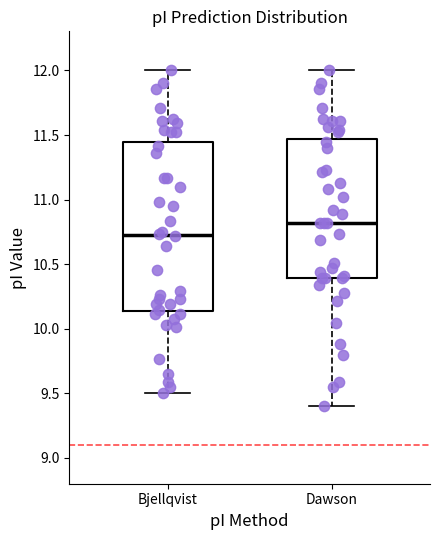

Which box has the lowest median line?

Bjellqvist